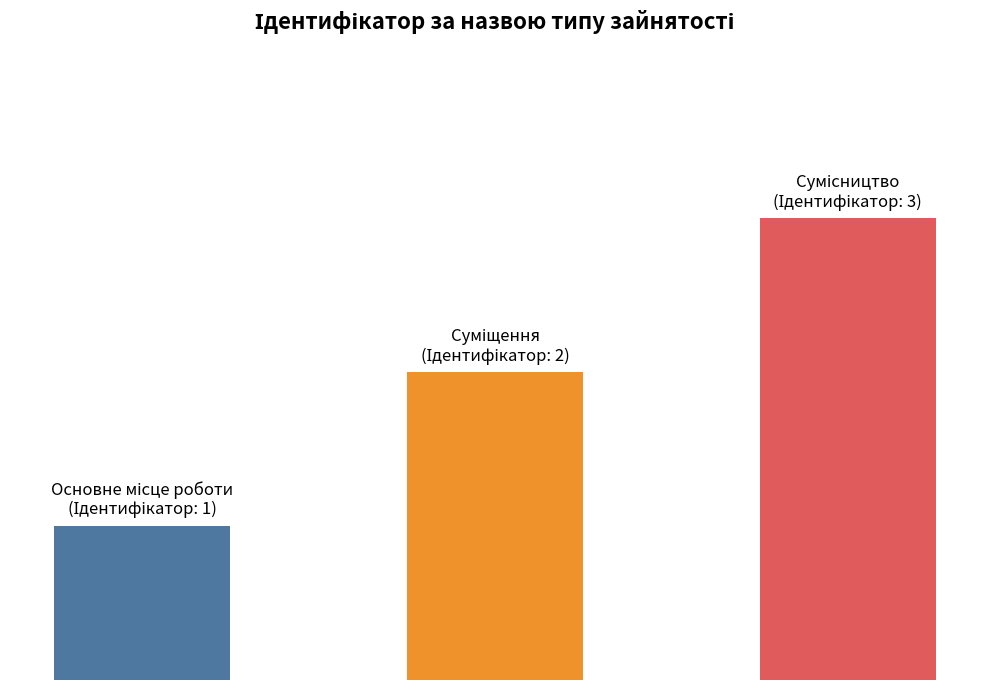

True or false: the data shows 5 at Сумісництво.

False